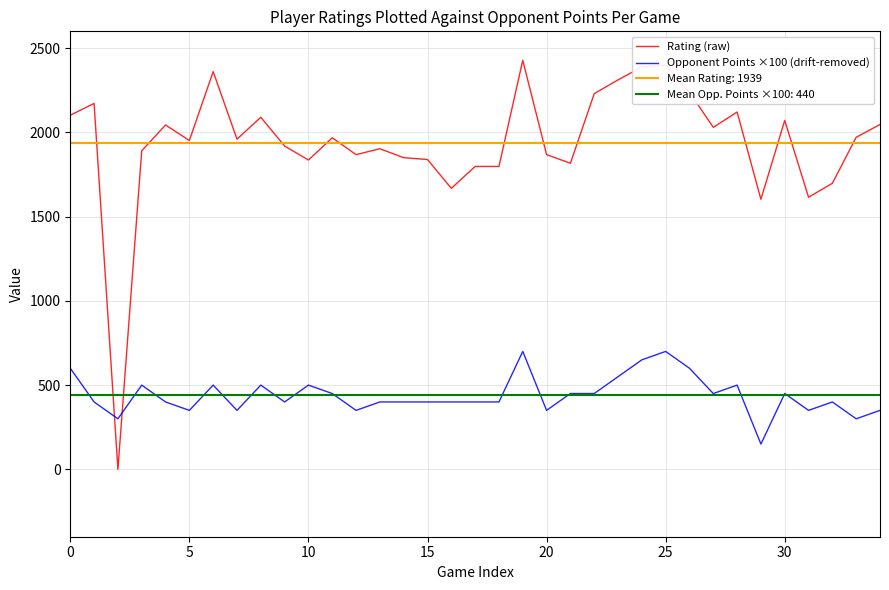

Is this an area chart (filled region under the line)?

No